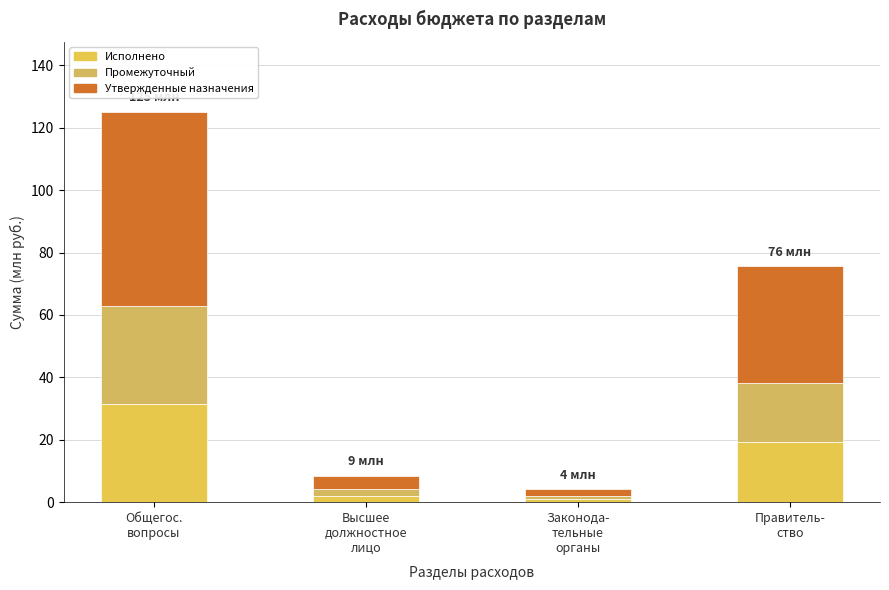

Are the bars horizontal?

No